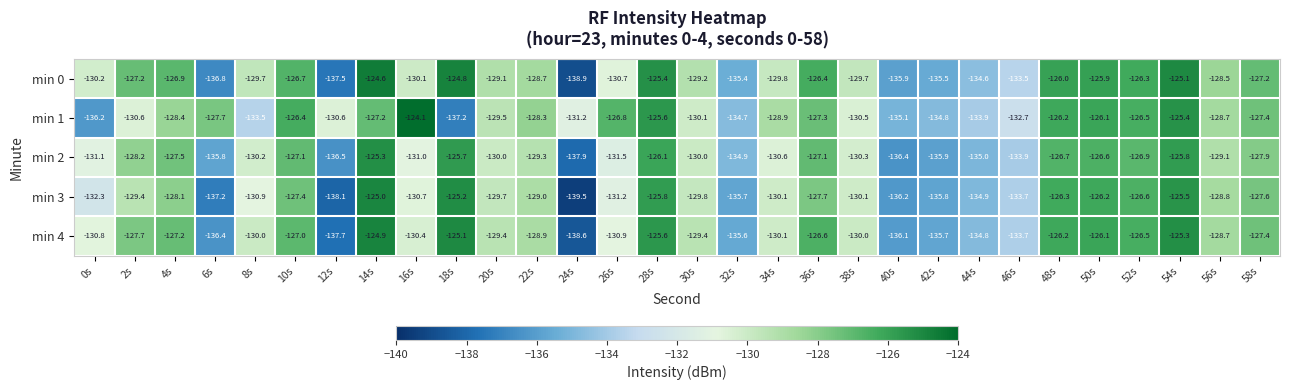

Which series changed the most between 6s and 44s?

min 1